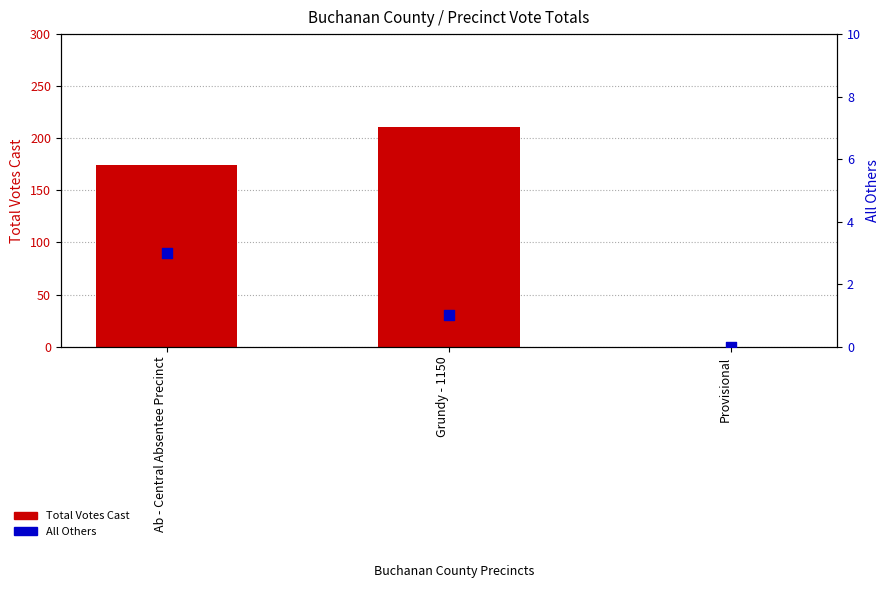

At how many categories does at least one series exceed 38?

2